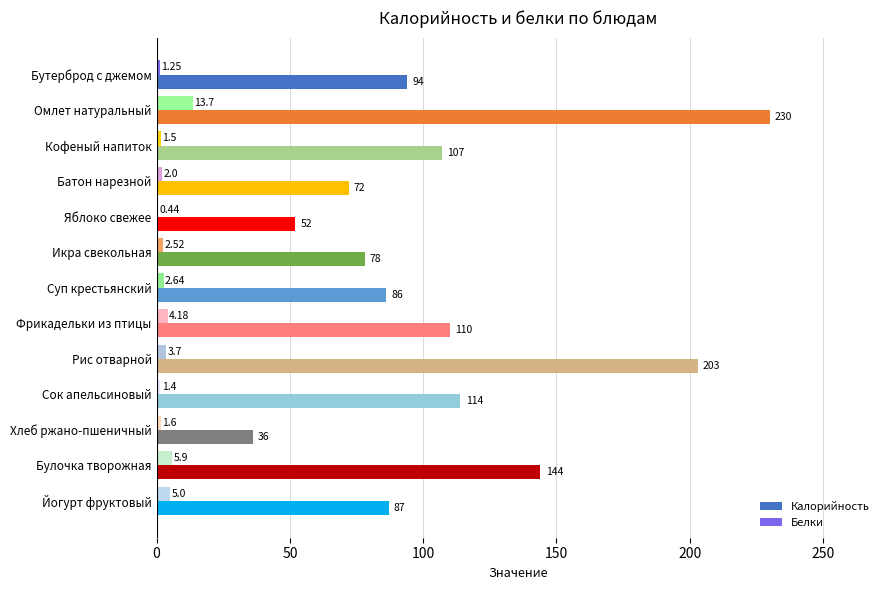

What is the sum of the Калорийность values at Икра свекольная and Кофеный напиток?

185.0